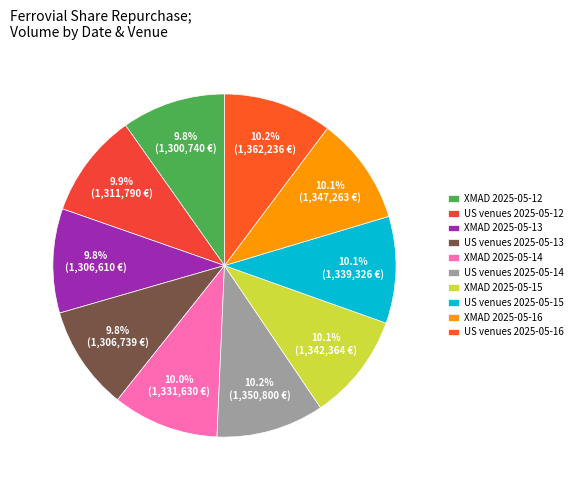

Count the number of slices in the pie.

10